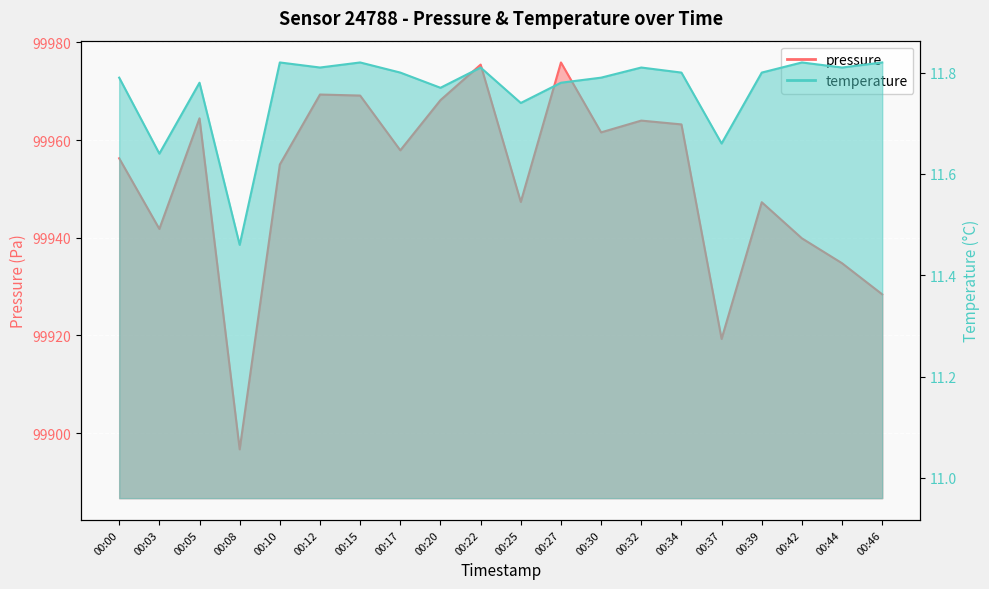

At which category is the sum across all series the highest?

00:27